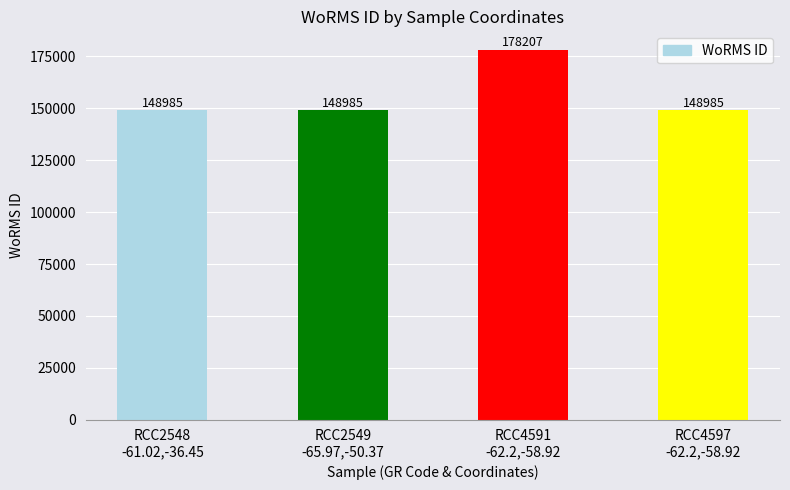

What is the change in value from RCC2549
-65.97,-50.37 to RCC4591
-62.2,-58.92?

+29222